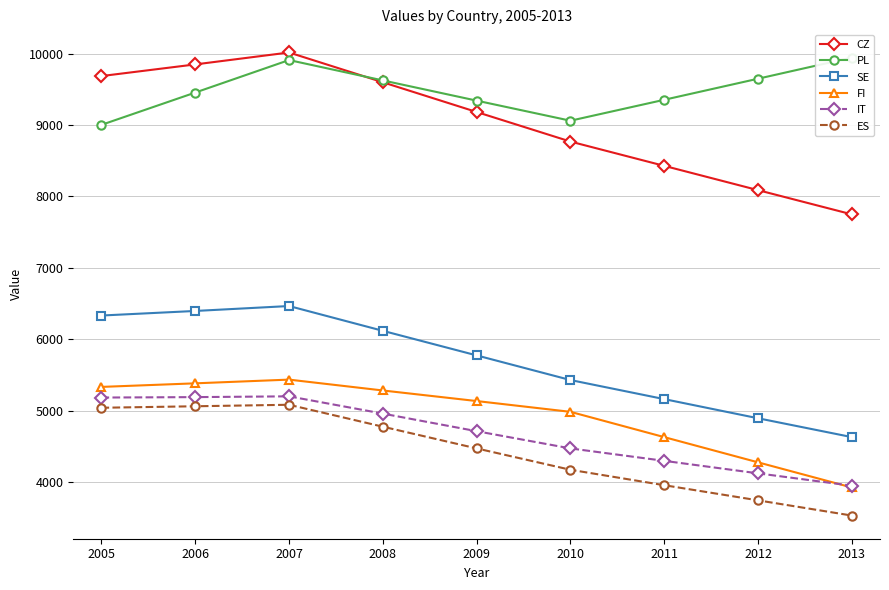

Which has a higher value, 2006 or 2005?

2006